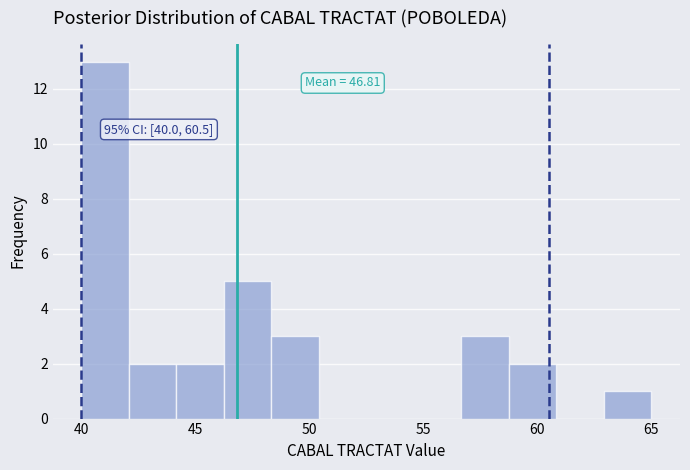

Over which range of the x-axis is the bar tallest?

40.0 to 42.0